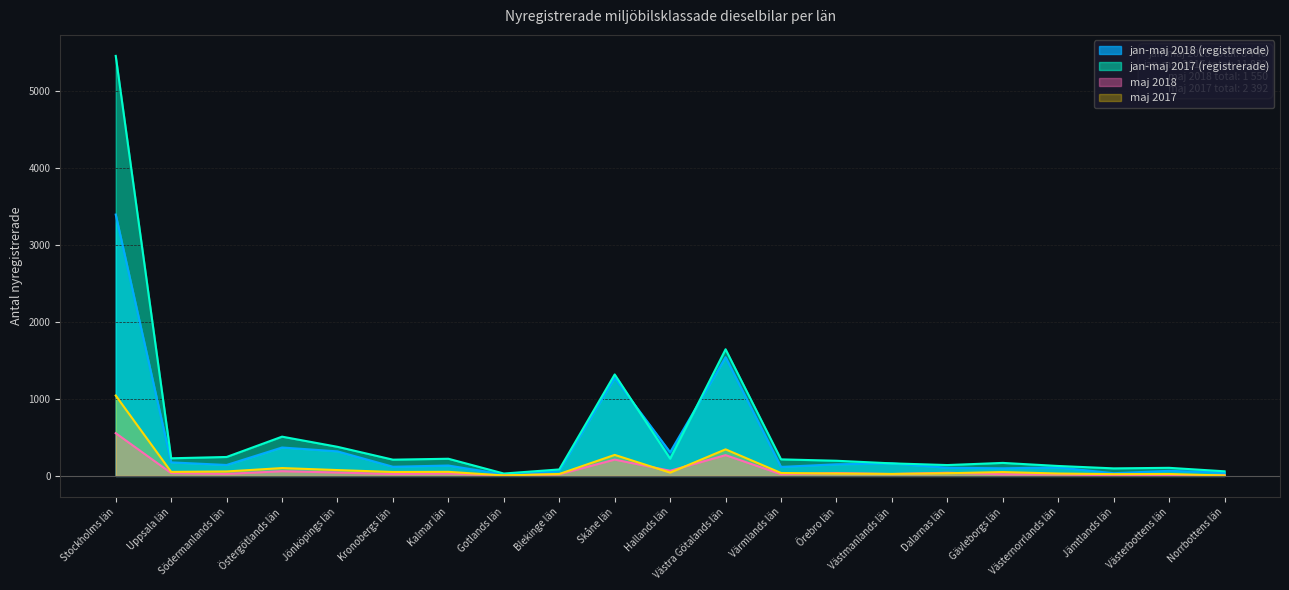

In maj 2018, how many points are higher than both neighbors (excluding endpoints)?

7